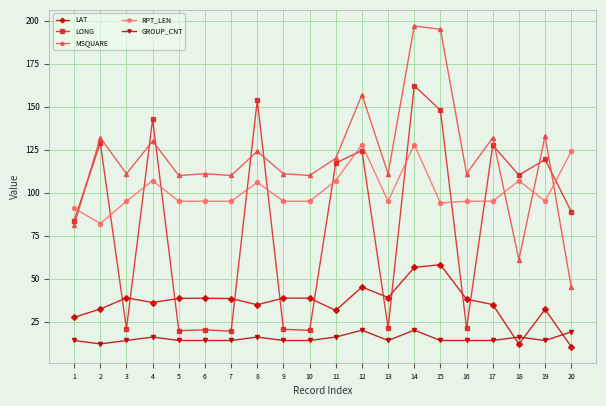

What is the total value across all series at 15?

509.0